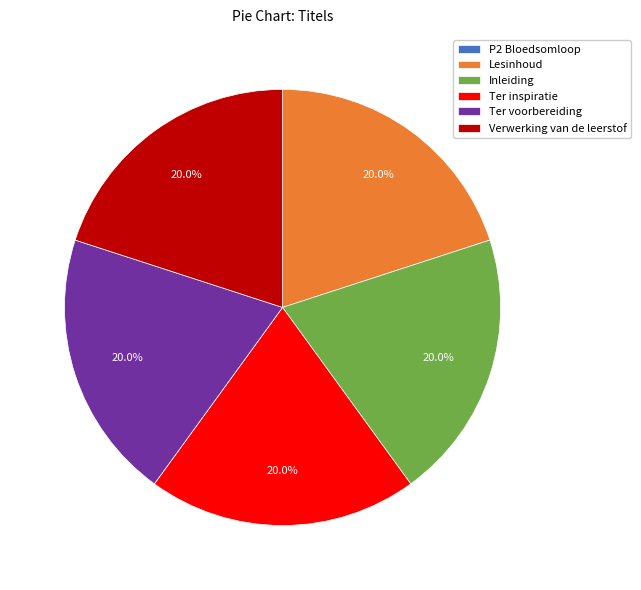

What portion of the pie excludes Lesinhoud?

80.0%